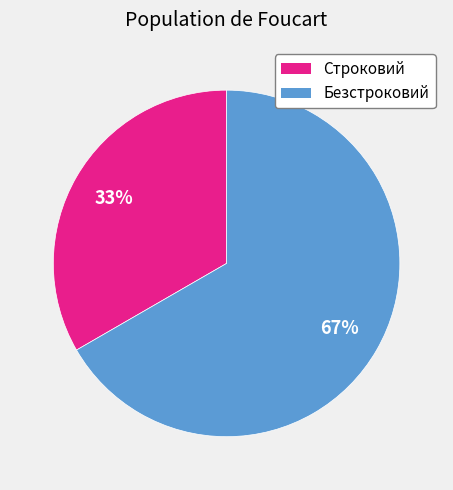

Do Строковий and Безстроковий together represent more than half of the pie?

Yes